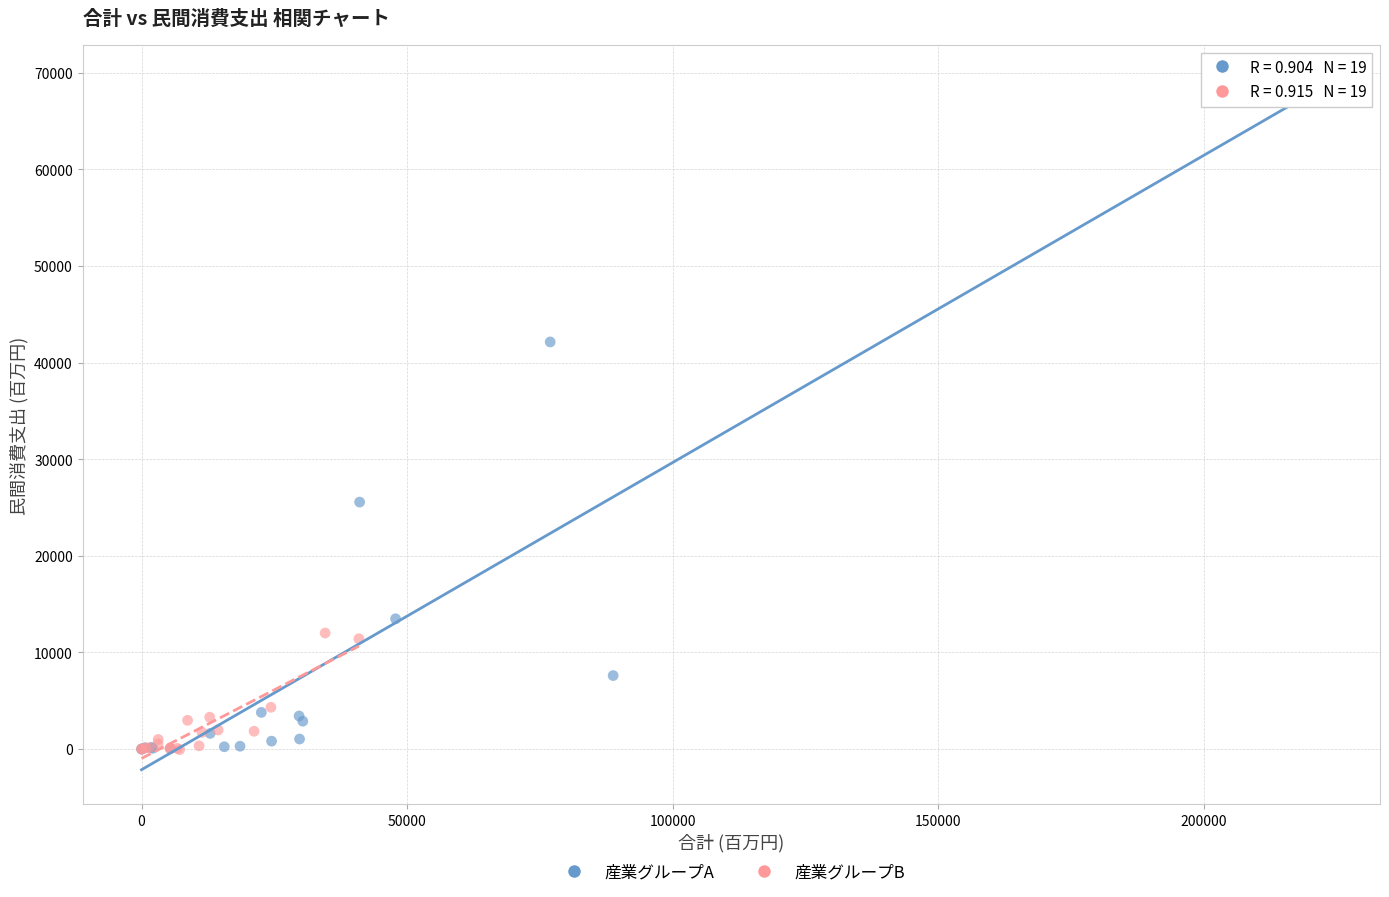

Which series contains the highest Y value?

産業グループA